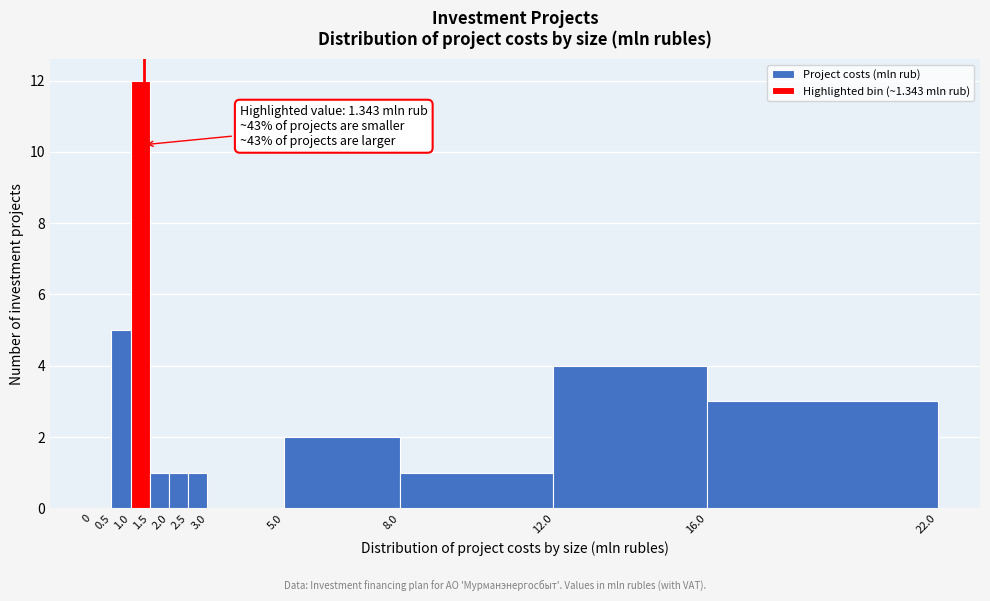

Over which range of the x-axis is the bar tallest?

1.0 to 1.5